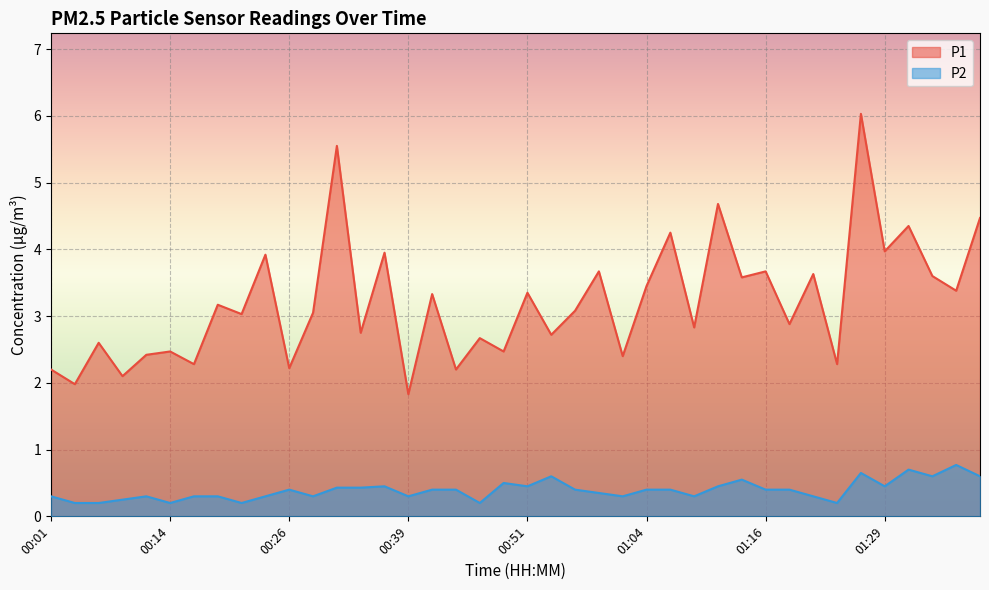

In P2, how many points are lower than both neighbors (excluding endpoints)?

11